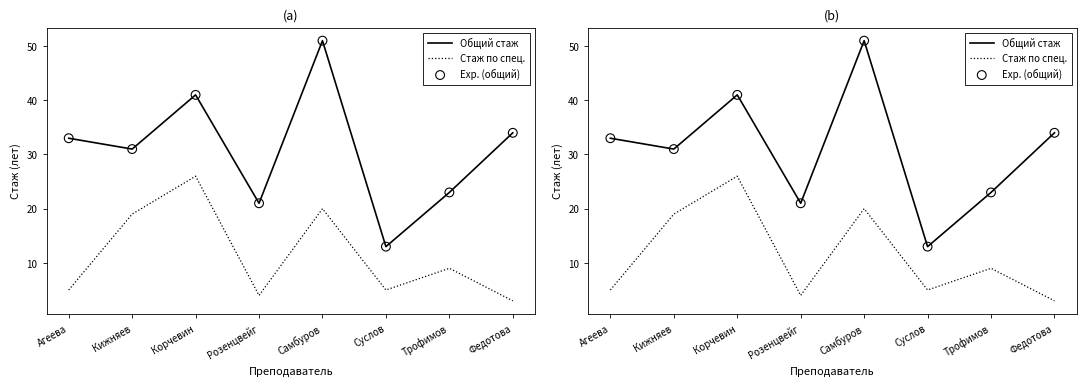

Is the value of Общий стаж at Розенцвейг greater than the value of Exp. (общий) at Агеева?

No